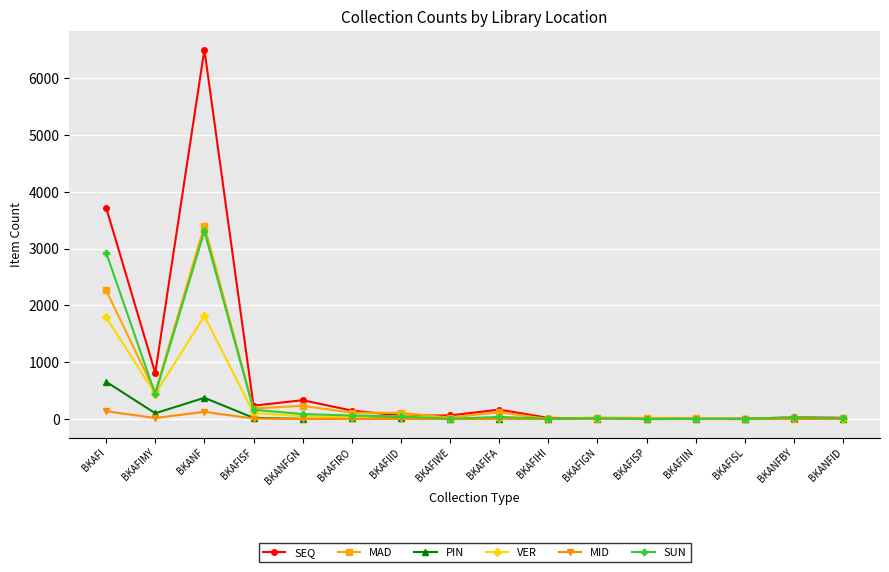

What is the total value across all series at BKANFID?

67